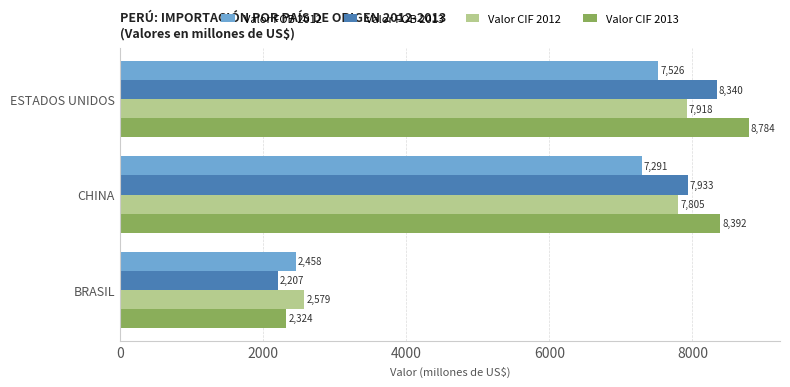

Which series has the widest spread of values?

Valor CIF 2013